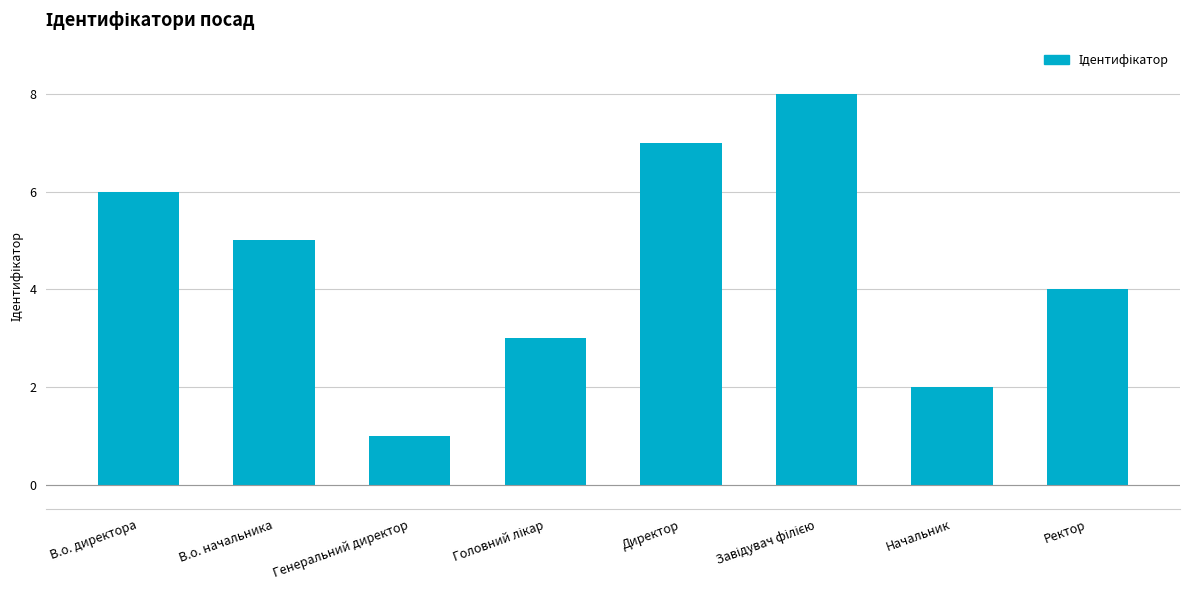

What is the sum of the values at Генеральний директор and Начальник?

3